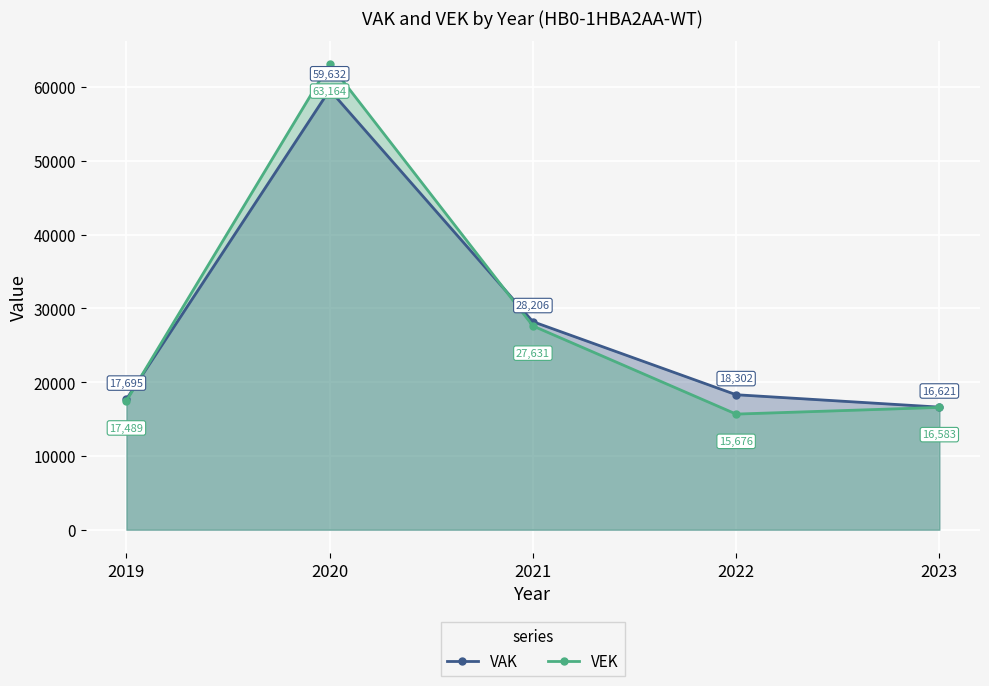

Reading left to right, extract all data points from this chart.

VAK: 17695	59632	28206	18302	16621
VEK: 17489	63164	27631	15676	16583